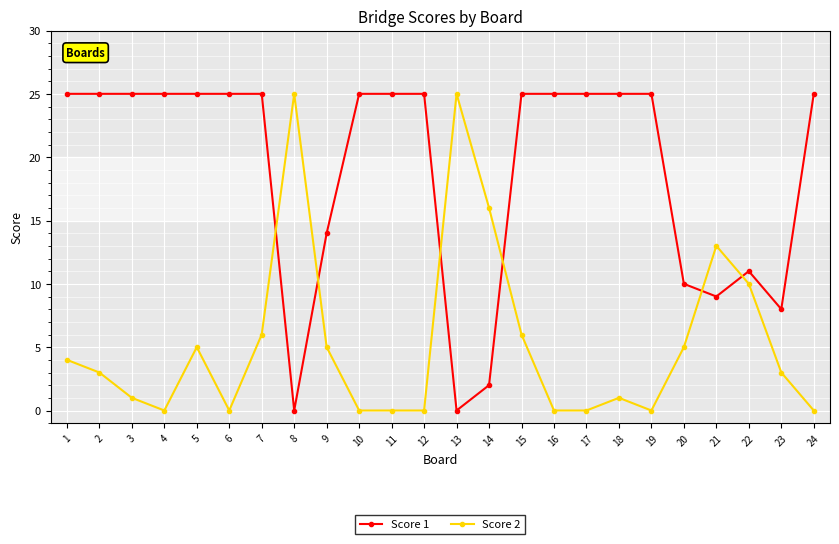

How many series are shown in this chart?

2